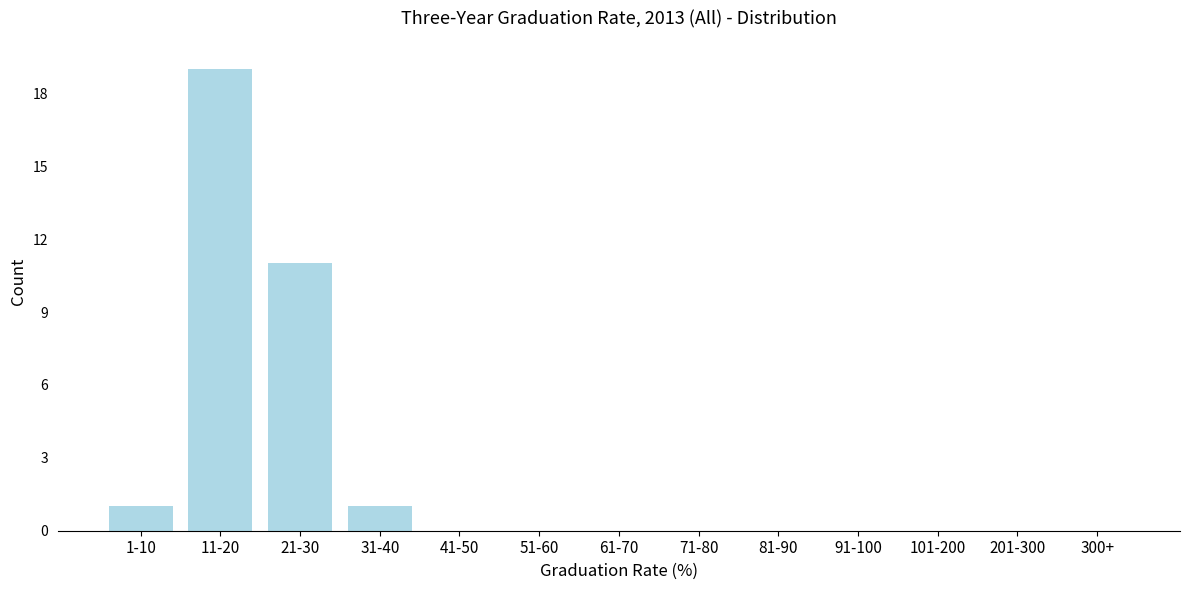

Reading left to right, transcribe all the data shown in this chart.

1-10=1	11-20=19	21-30=11	31-40=1	41-50=0	51-60=0	61-70=0	71-80=0	81-90=0	91-100=0	101-200=0	201-300=0	300+=0